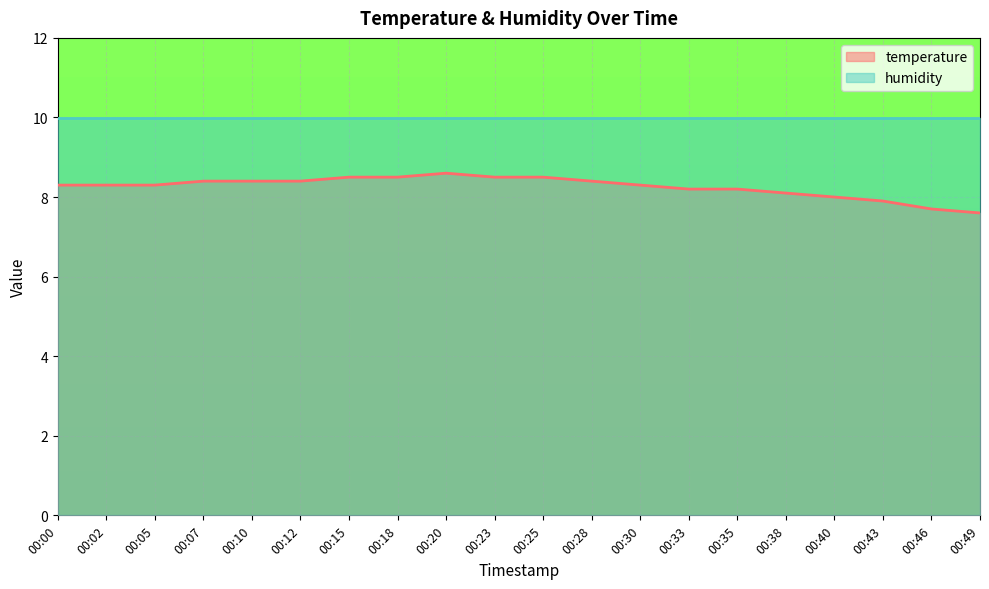

Where is the data nearest to the value 8?

00:40